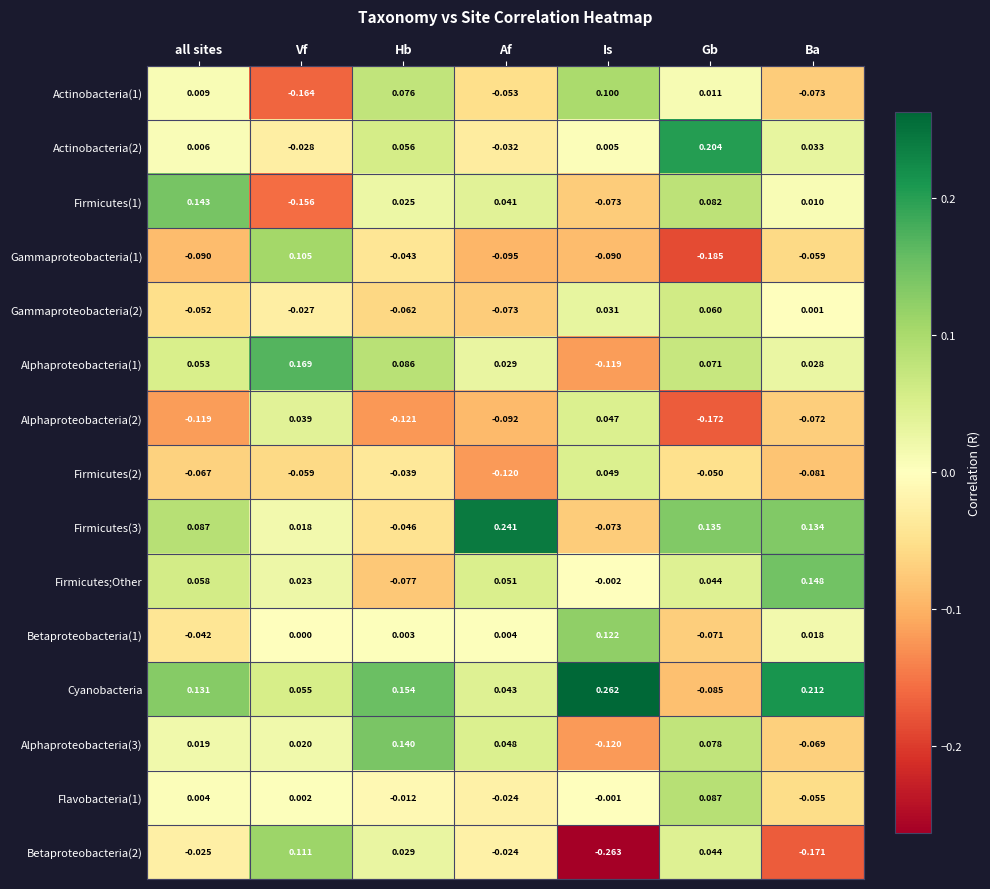

At which category is the sum across all series the highest?

Gb